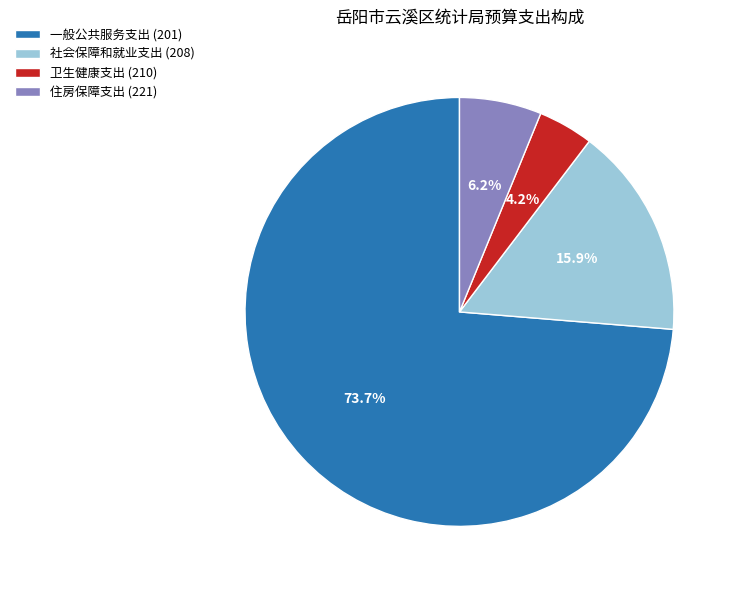

Approximately how many times larger is the value at 住房保障支出 (221) compared to 卫生健康支出 (210)?

1.5